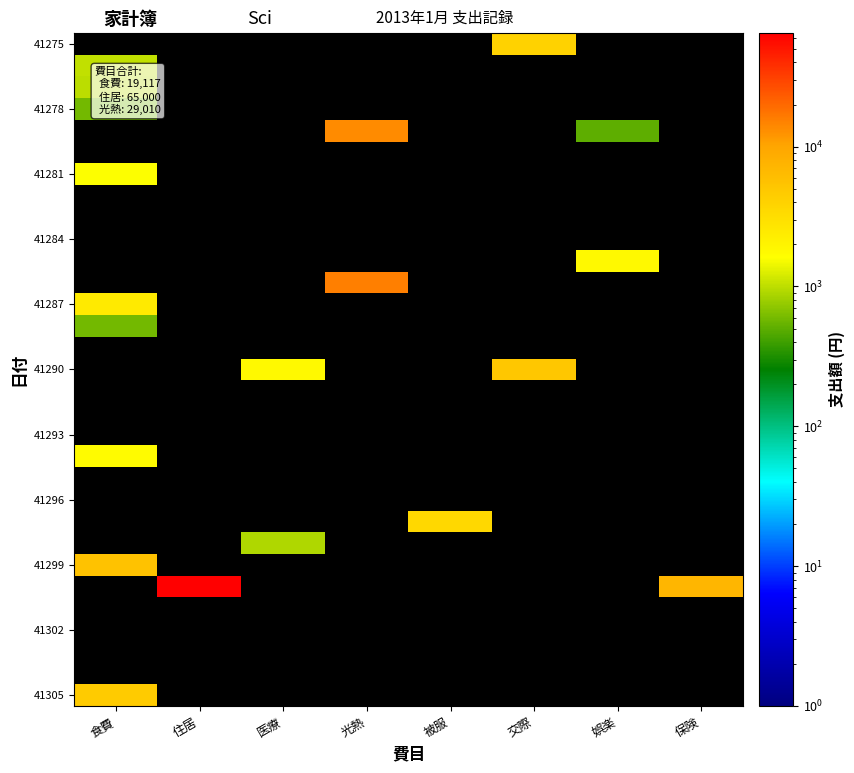

The value of 41275 at 交際 is 6297.3. True or false?

False